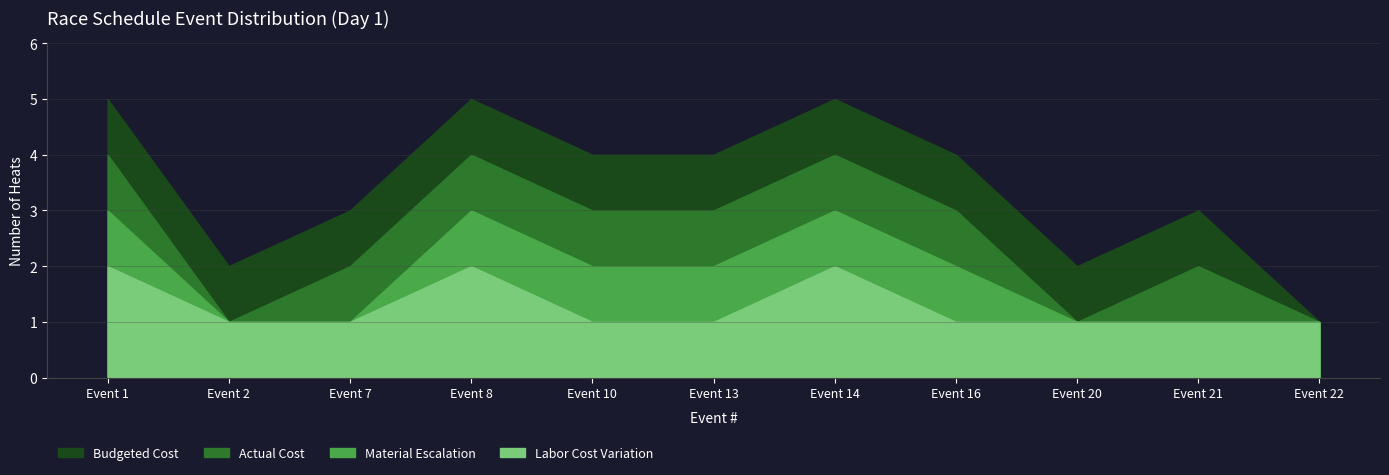

True or false: Actual Cost has more than 1 interior local peaks.

True